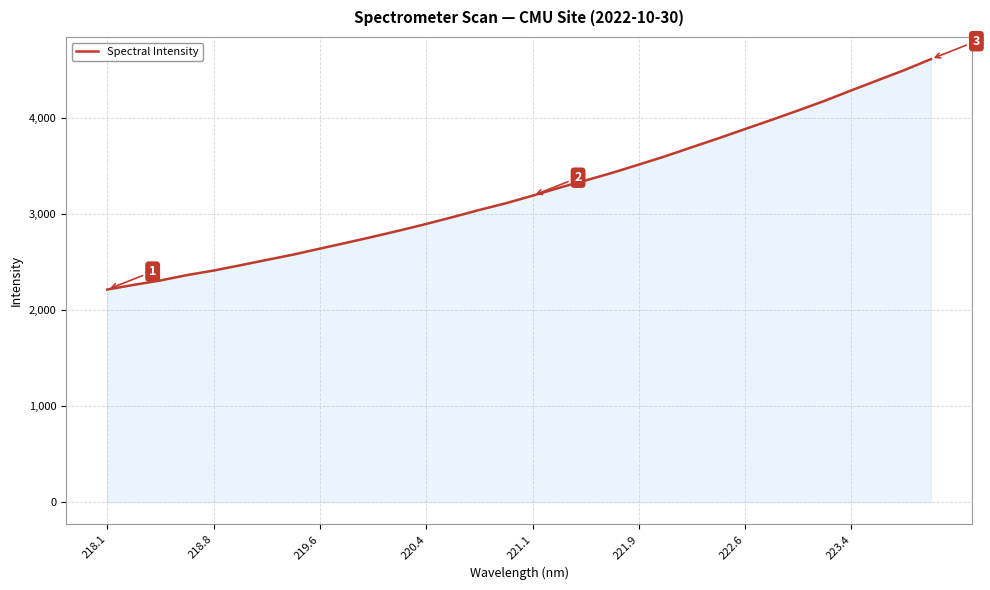

What is the greatest value displayed?

4607.4